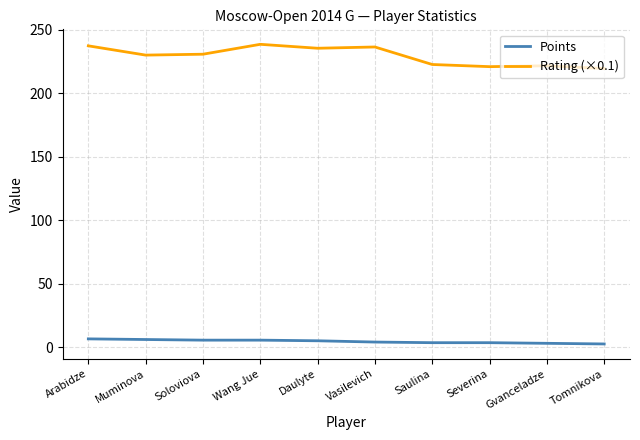

What is the approximate value of Rating (×0.1) at Severina?

221.0